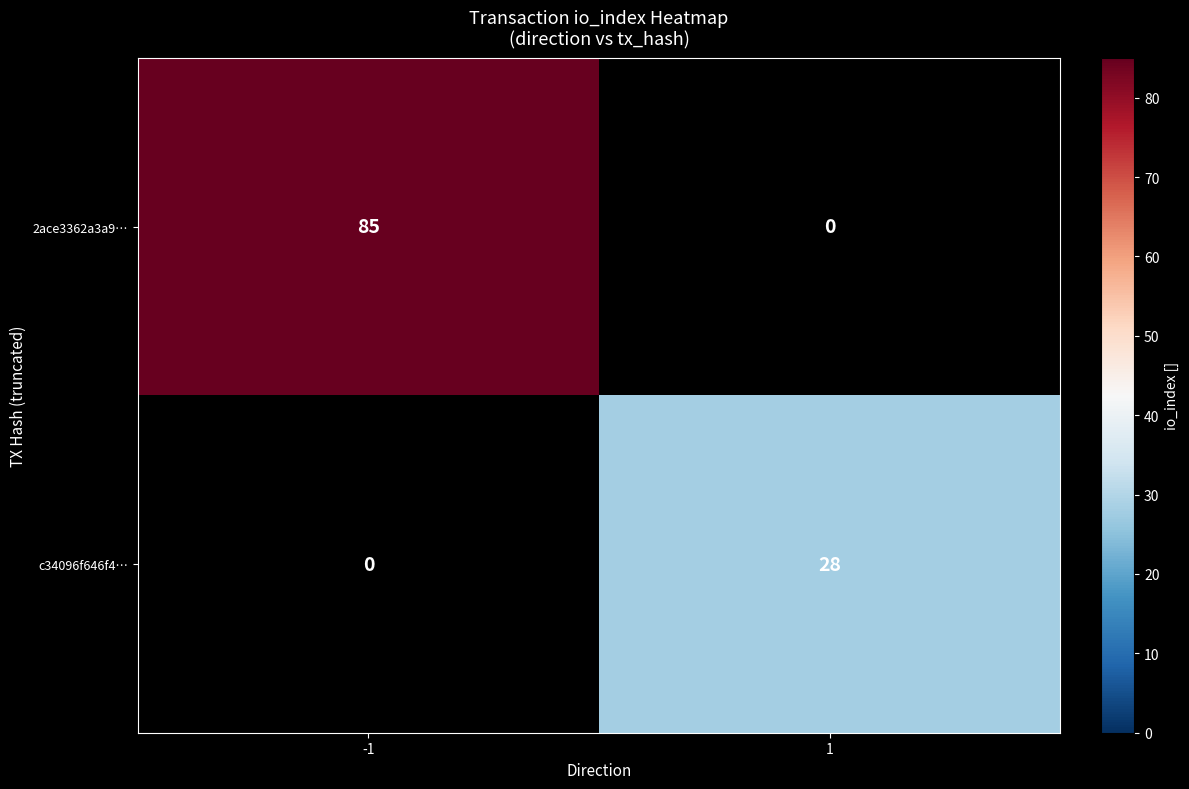

The value of 2ace3362a3a9… at -1 is 120. True or false?

False